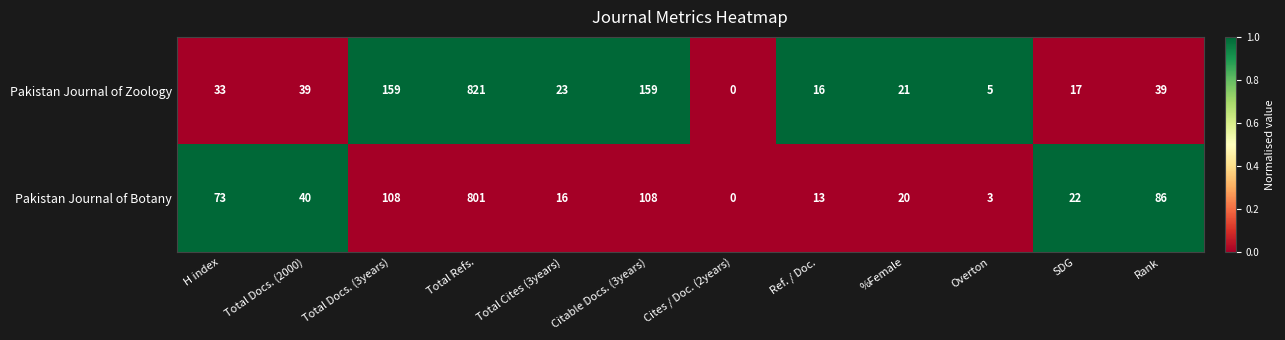

What is the average value of the Pakistan Journal of Botany series?

108